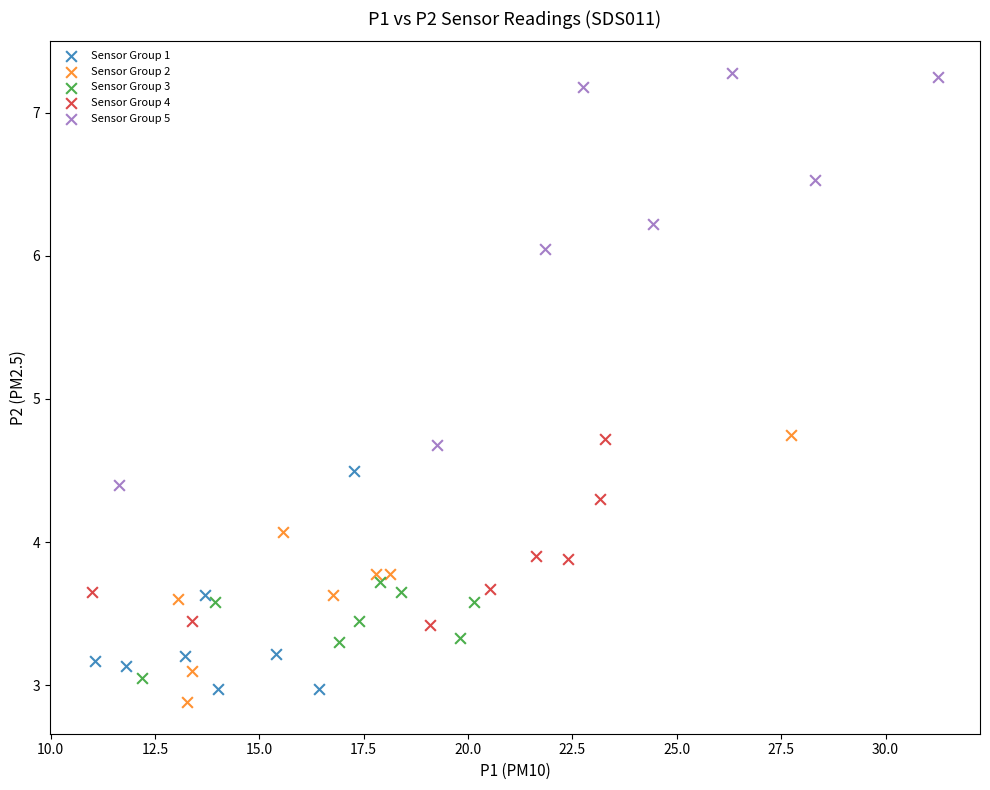

Which series reaches the maximum Y coordinate?

Sensor Group 5